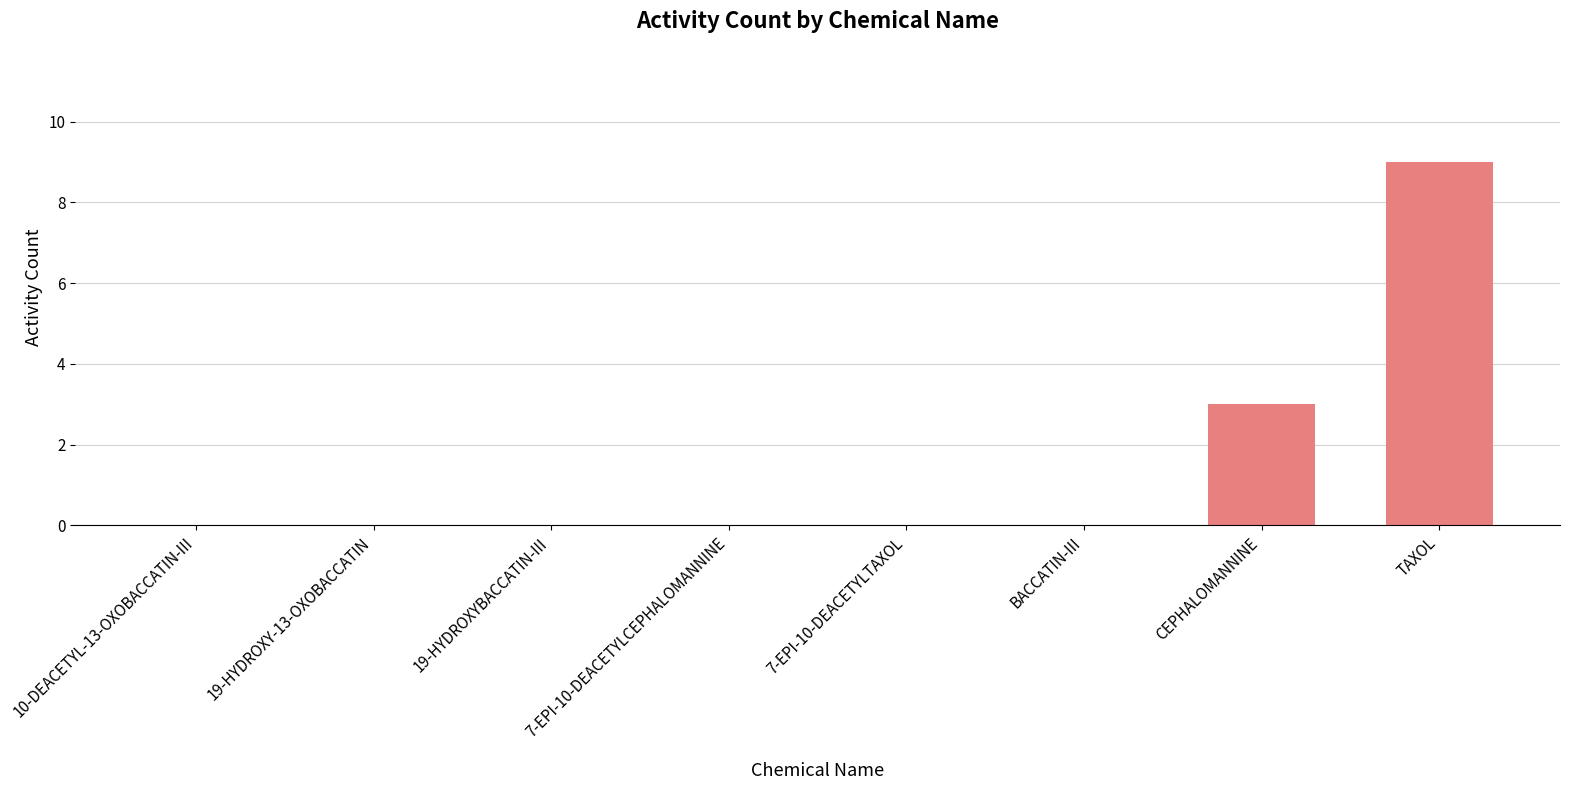

The chart shows a value of 4 at 19-HYDROXY-13-OXOBACCATIN. True or false?

False